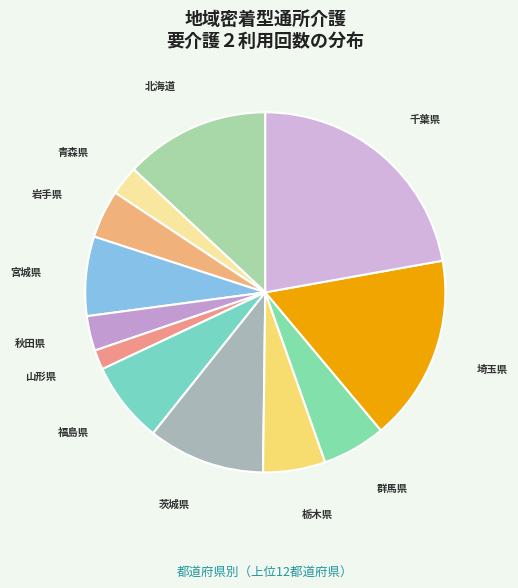

Is it true that 北海道 is 13% of the pie?

True